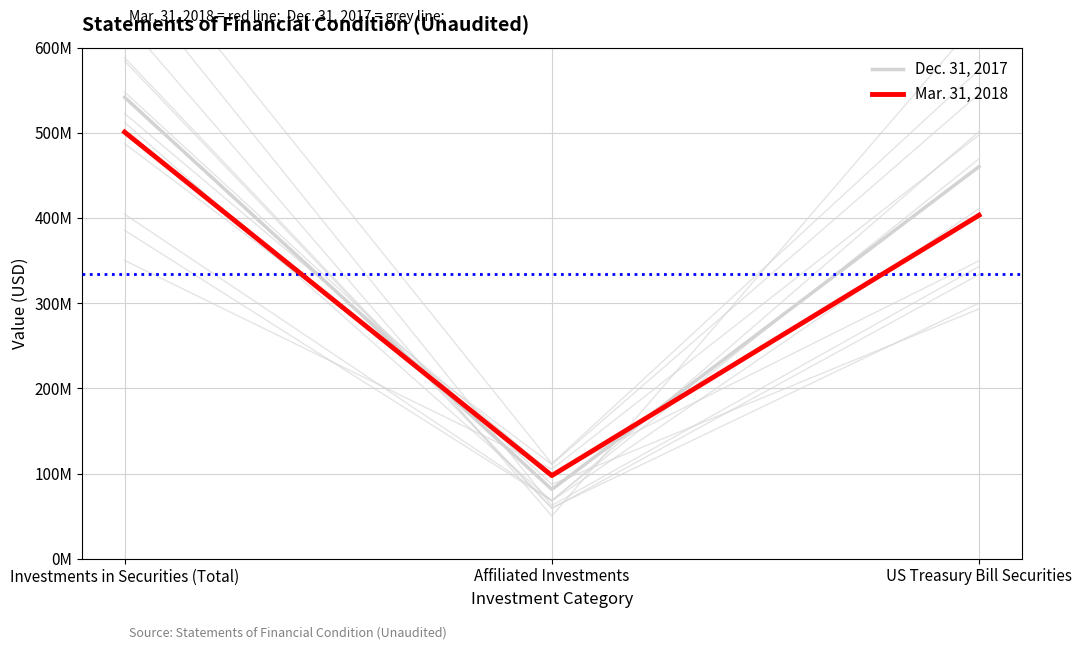

What is the highest value of the Mar. 31, 2018 series?

500717746